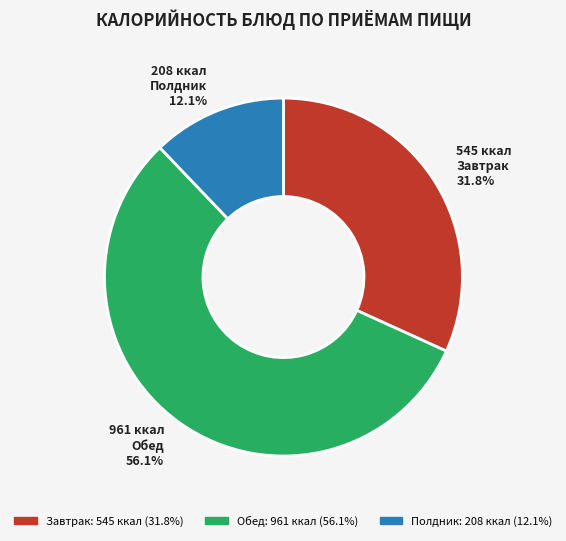

Rank the categories by value from lowest to highest.

Полдник: 208 ккал (12.1%), Завтрак: 545 ккал (31.8%), Обед: 961 ккал (56.1%)